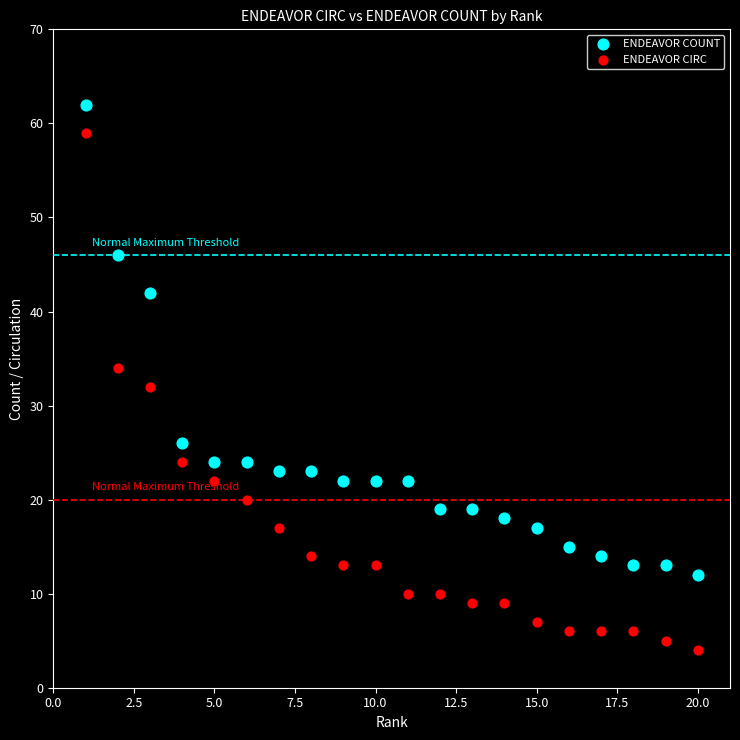

Across all data points, what is the range of X values (max minus min)?

19